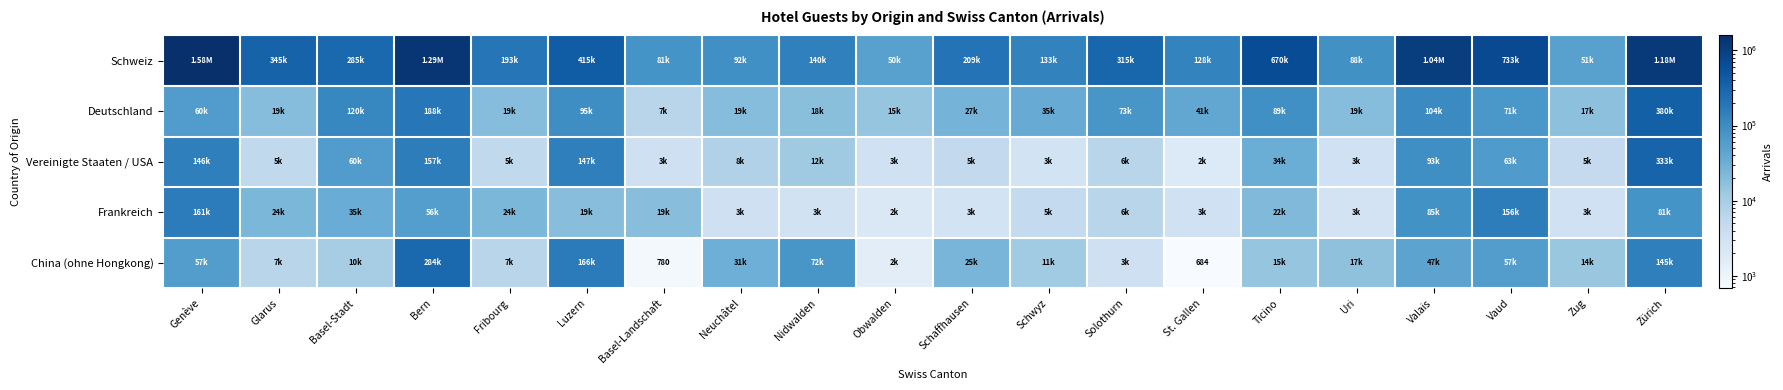

Which category has the highest value across all series?

Genève